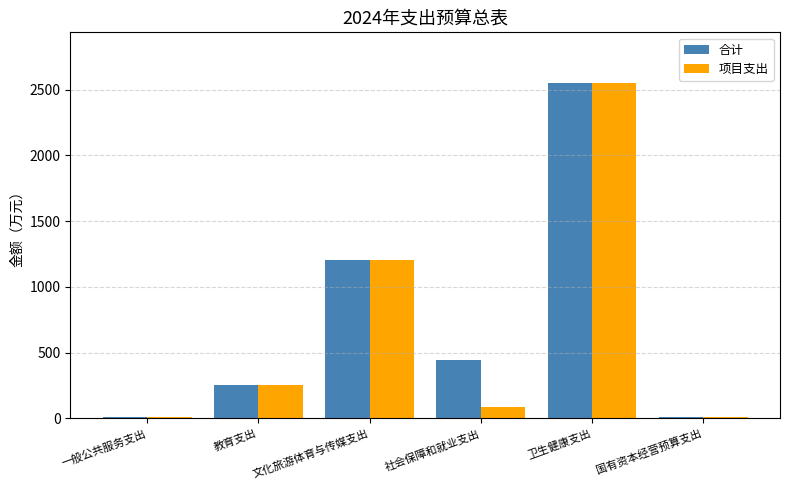

Is it true that 项目支出 equals 1206.1 at 文化旅游体育与传媒支出?

True